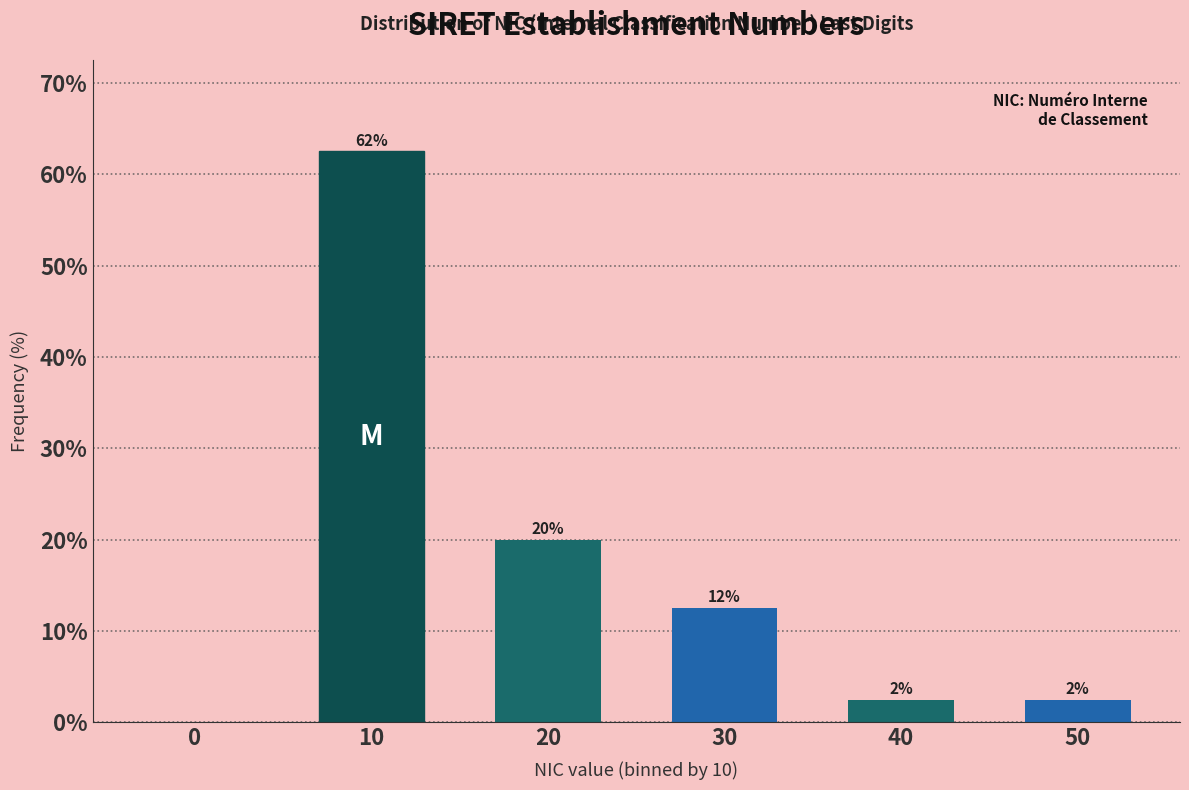

Are the bars horizontal?

No